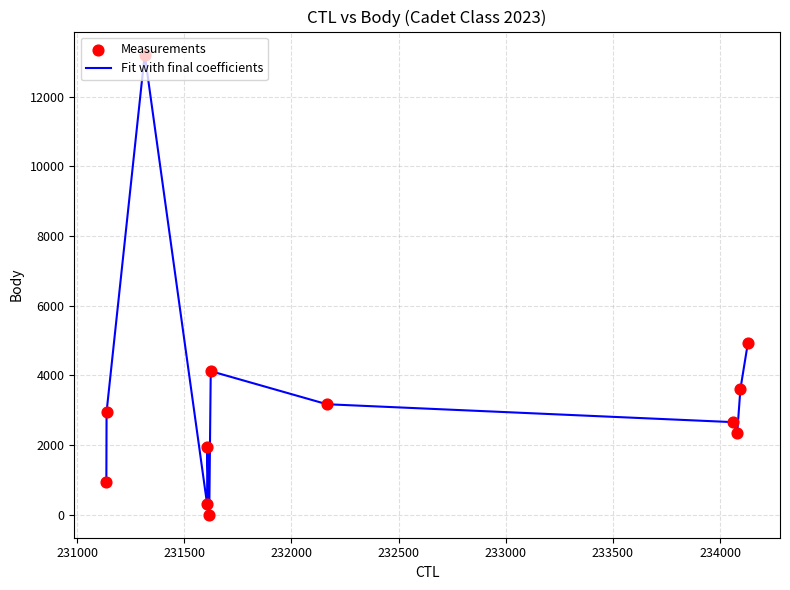

What is the greatest value displayed?

13212